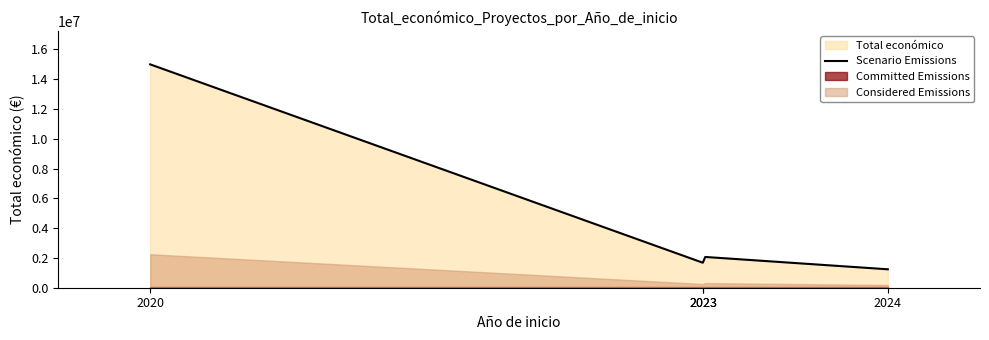

What is the sum of all values?

19969651